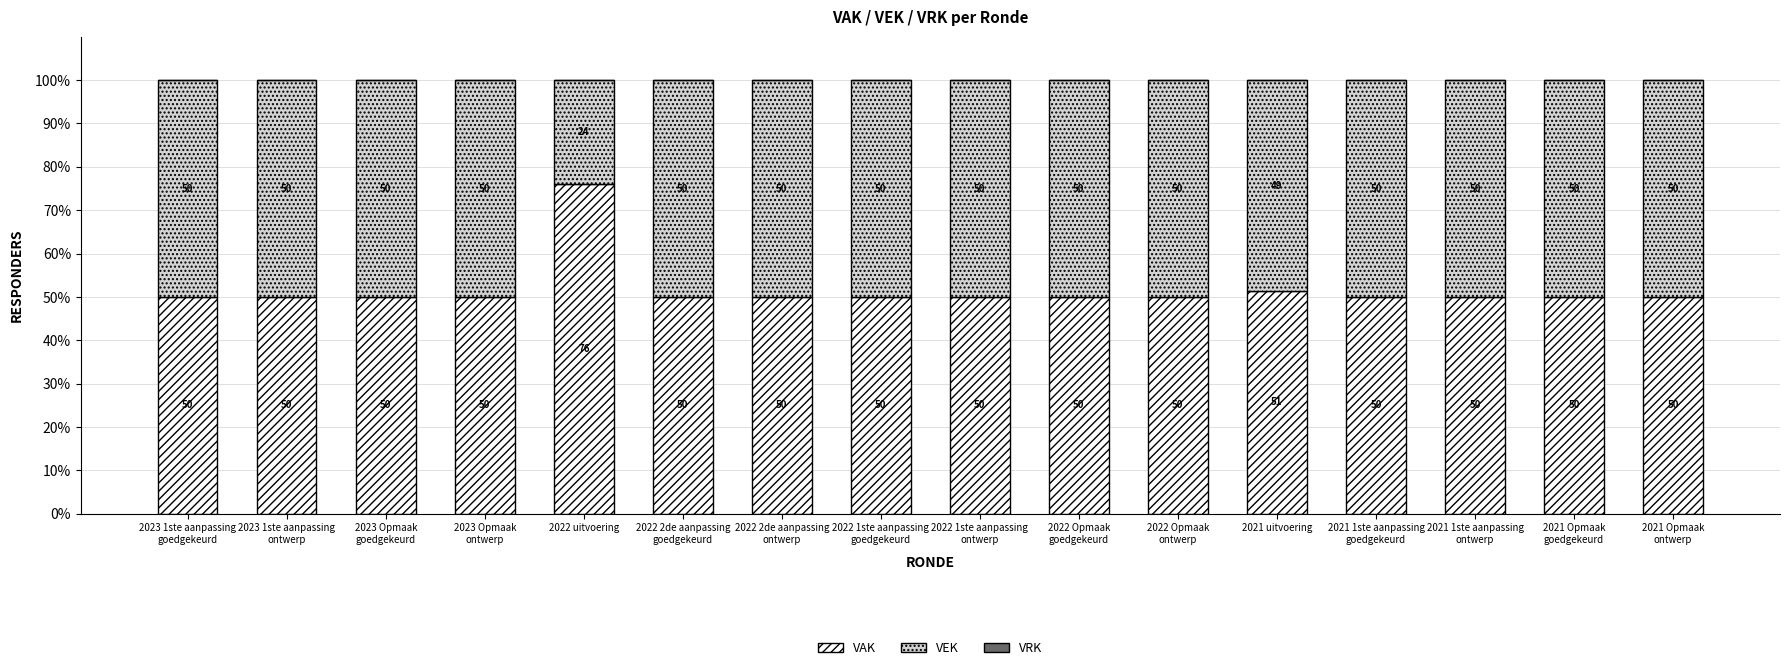

What is the average value of the VAK series?

51.7